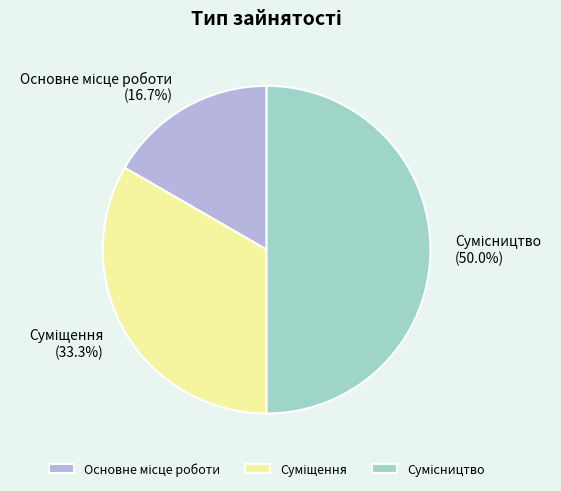

Approximately how many times larger is the value at Основне місце роботи compared to Сумісництво?

0.3